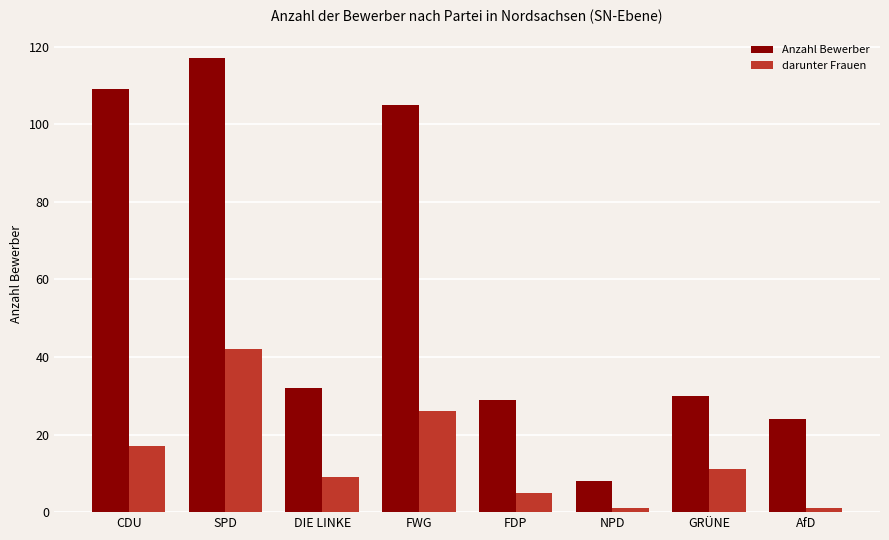

What is the sum of the darunter Frauen values at GRÜNE and SPD?

53